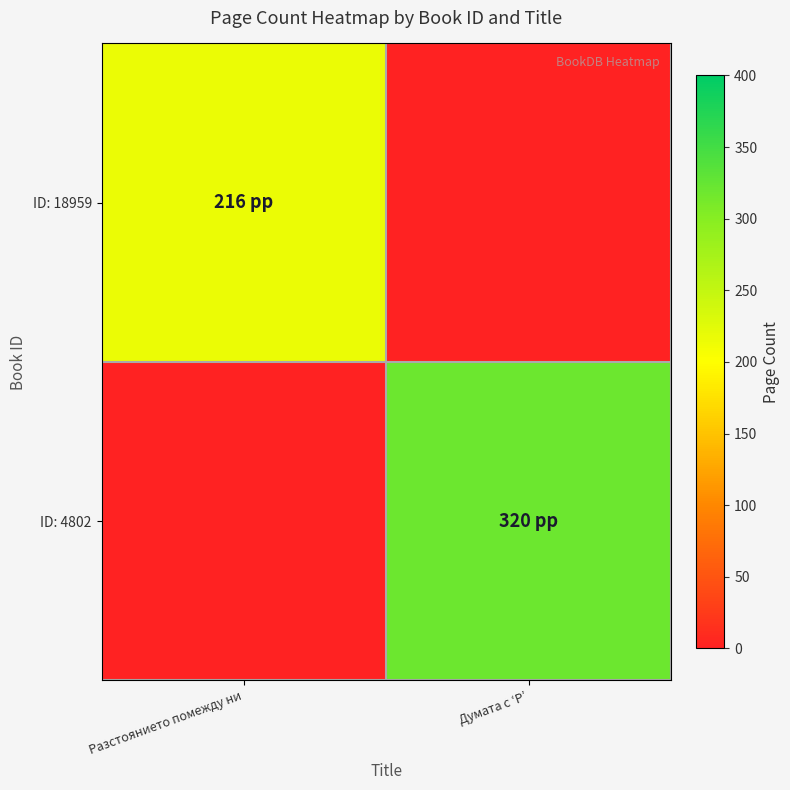

Count the number of data series in this chart.

2